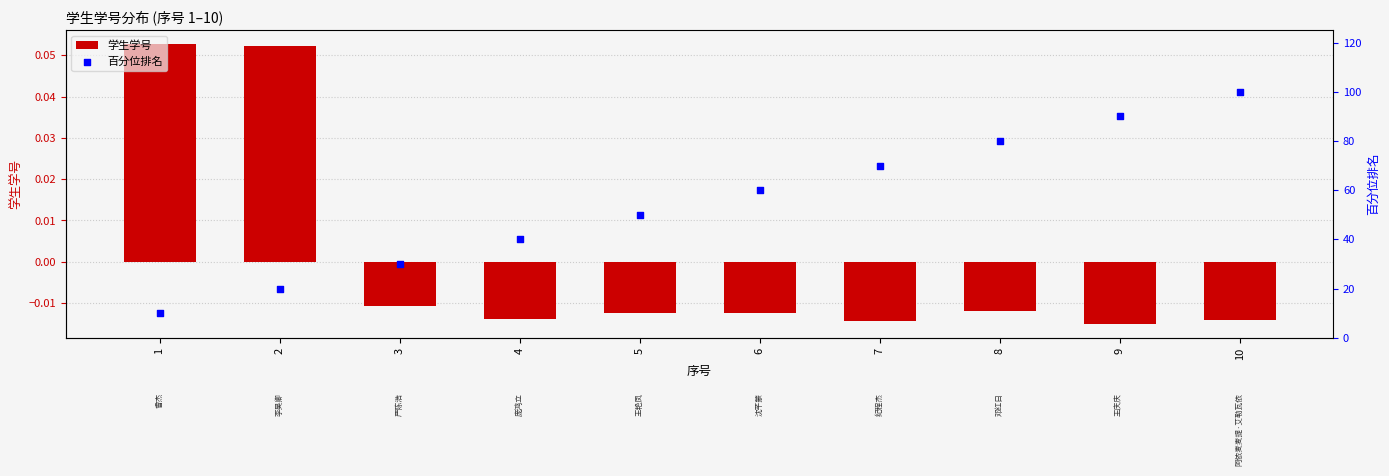

What is the total value across all series at 8?

80.0